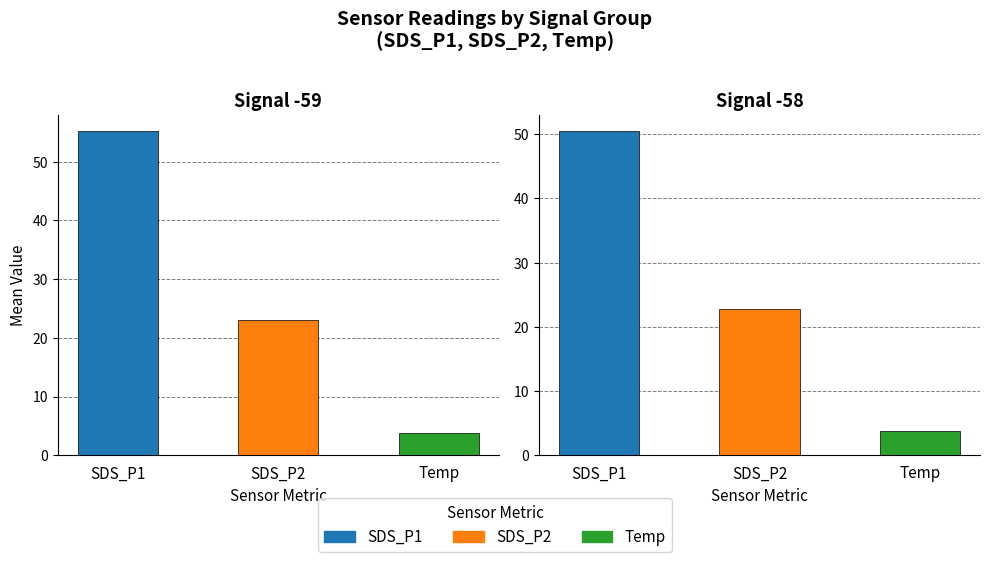

What are all the series names shown in the legend?

SDS_P1, SDS_P2, Temp